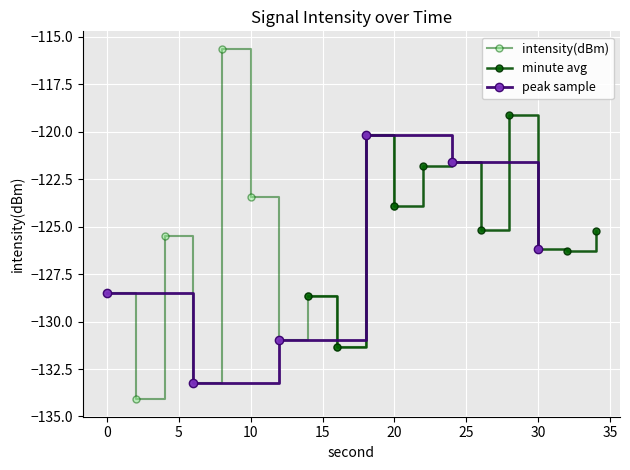

Between 8 and 10, which is larger?

8